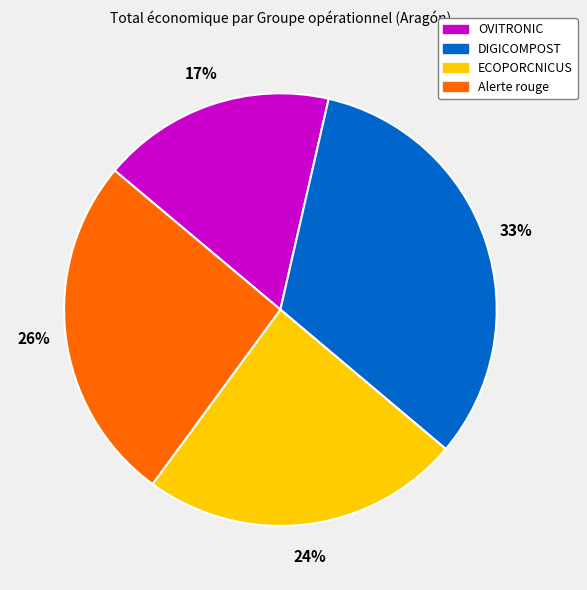

Which has a higher value, ECOPORCNICUS or OVITRONIC?

ECOPORCNICUS